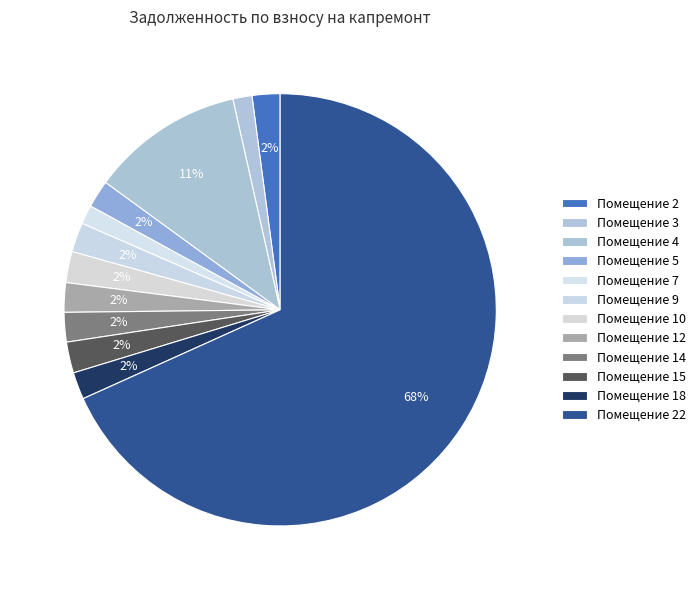

How many segments does this pie chart have?

12